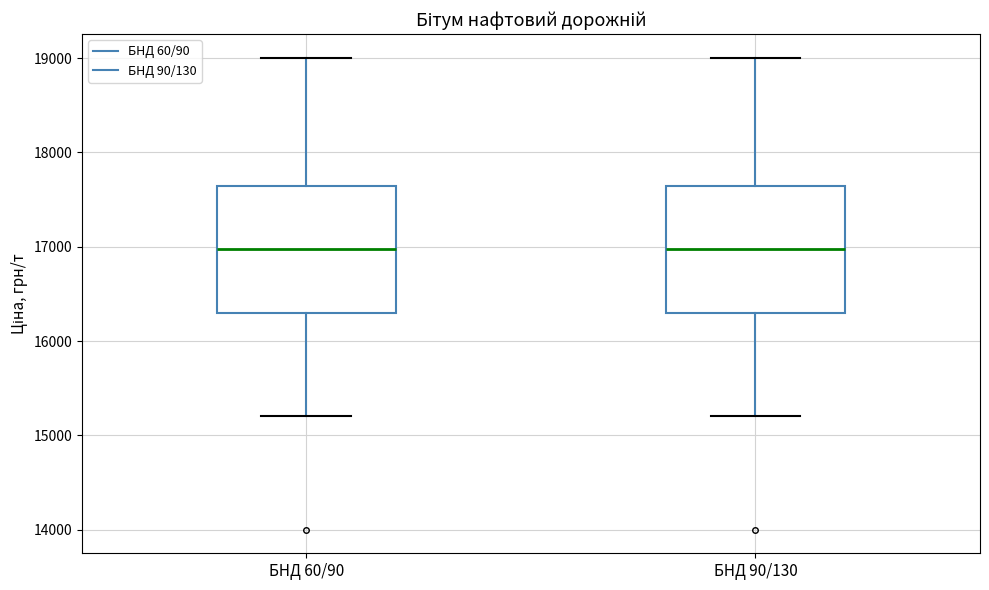

Reading left to right, transcribe this box plot: for each box, give where its median line is, the range the box spans, and where its two whiskers end, as read against the y-axis. The values are not printed on the chart, so give them approximately, as read against the axis.

БНД 60/90: median 17000, box 16300 to 17600, whiskers 15200 to 19000
БНД 90/130: median 17000, box 16300 to 17600, whiskers 15200 to 19000